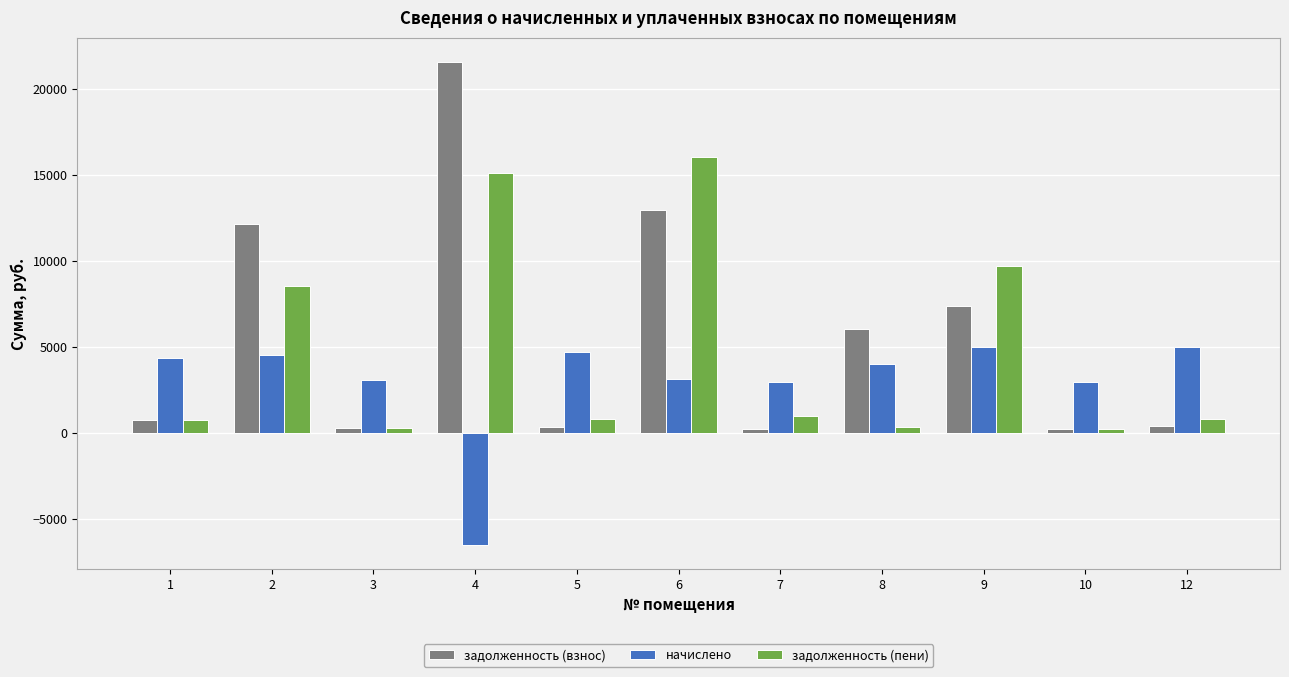

True or false: задолженность (взнос) has a value of 12916.2 at 6.

True